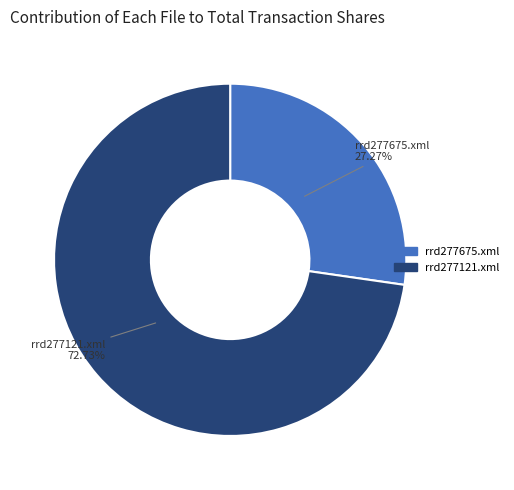

What percentage is the rrd277121.xml slice, to the nearest percent?

73%